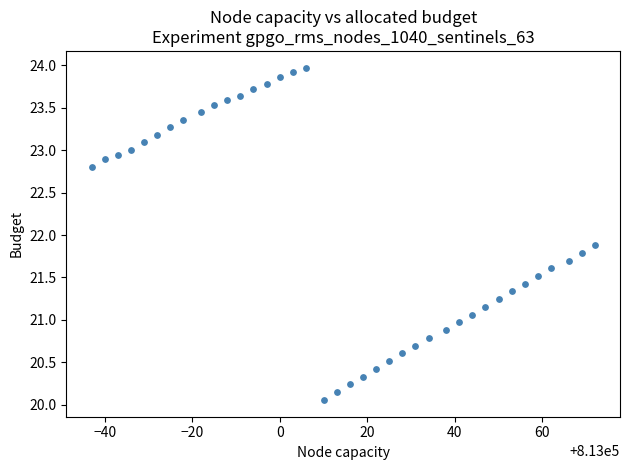

What Y value in the scatter plot is closest to 22?

21.9